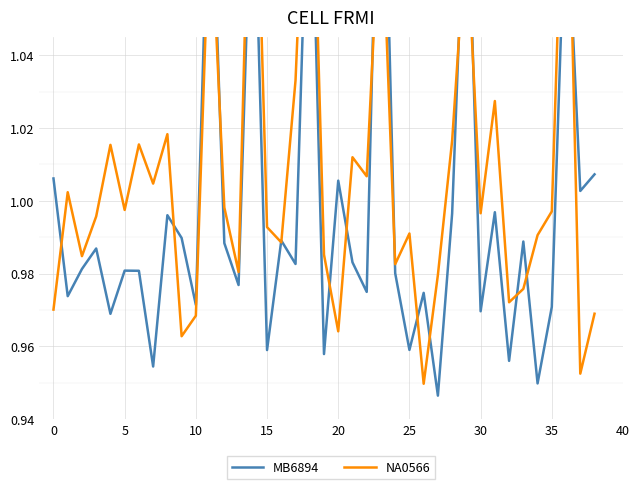

Which category has the highest value in the NA0566 series?

14